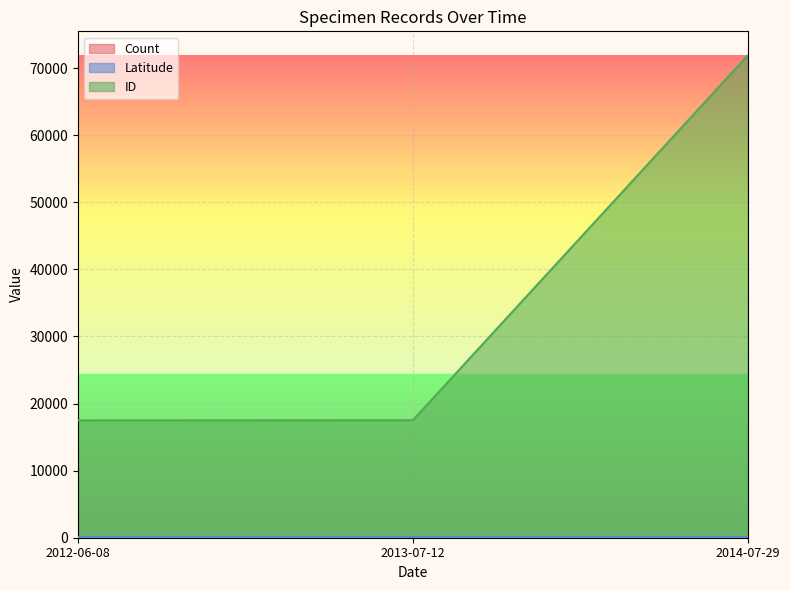

At which label is ID closest to 44693?

2013-07-12